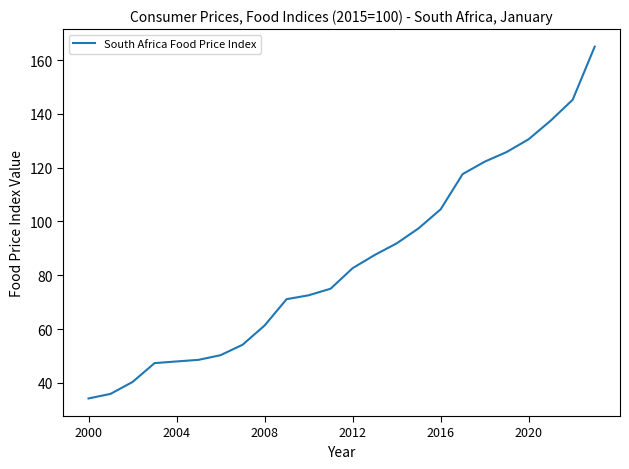

How many categories are shown in the chart?

24